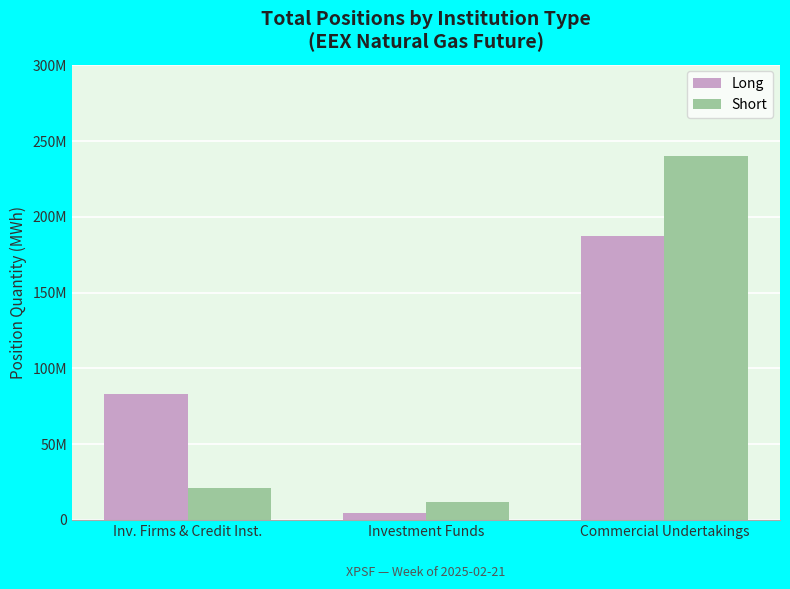

How many Long values are between 4709892 and 187281115?

3